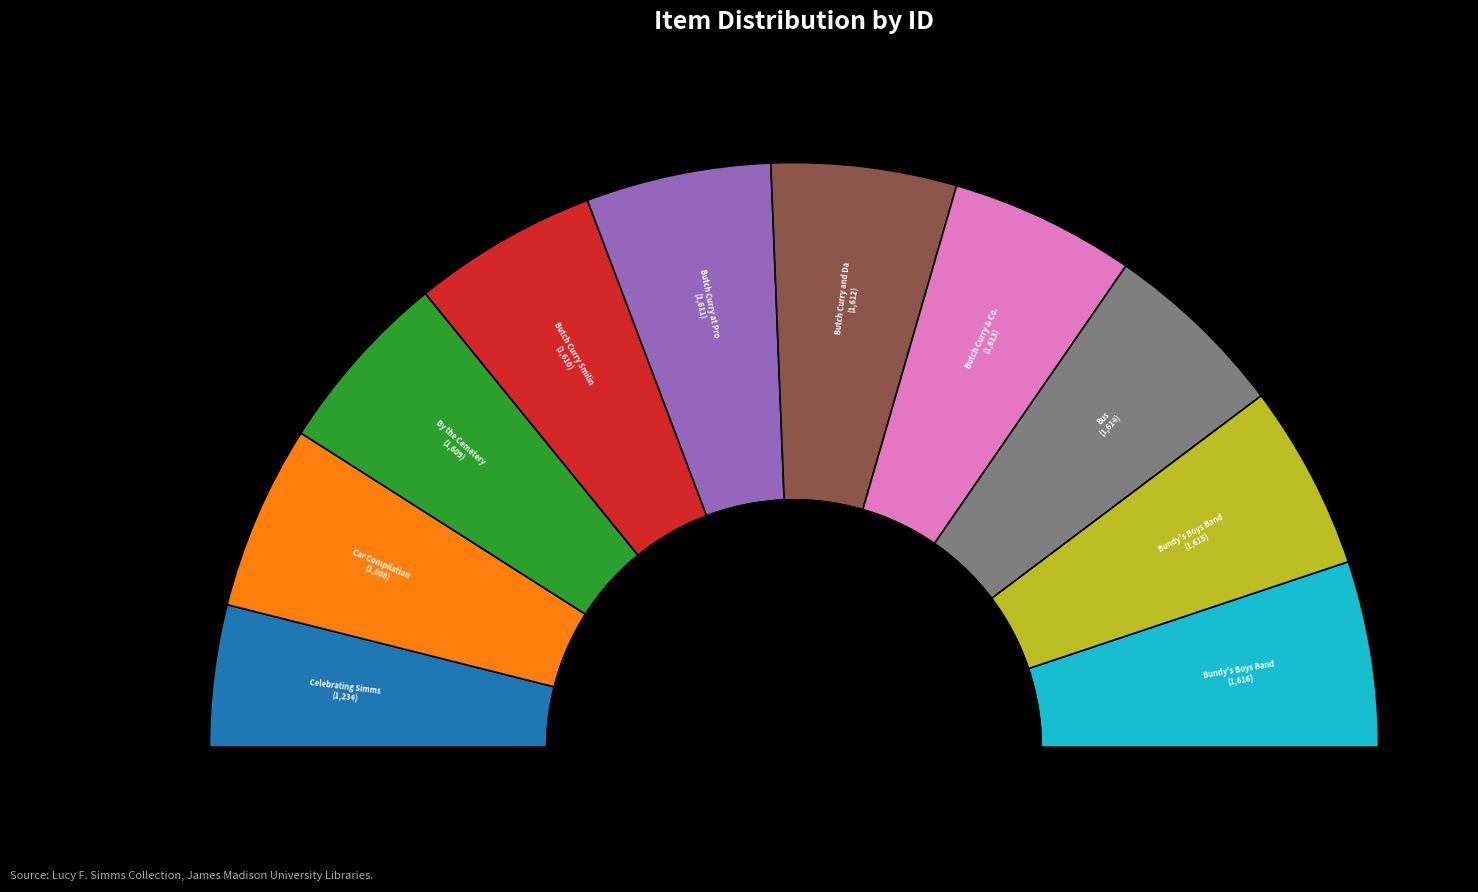

Is it true that Butch Curry Smiling at His Prom Date is 10% of the pie?

True